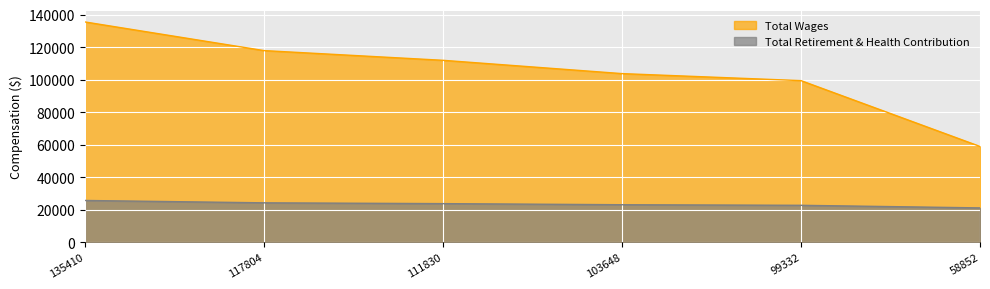

The value of Total Retirement & Health Contribution at 99332 is 22645. True or false?

True